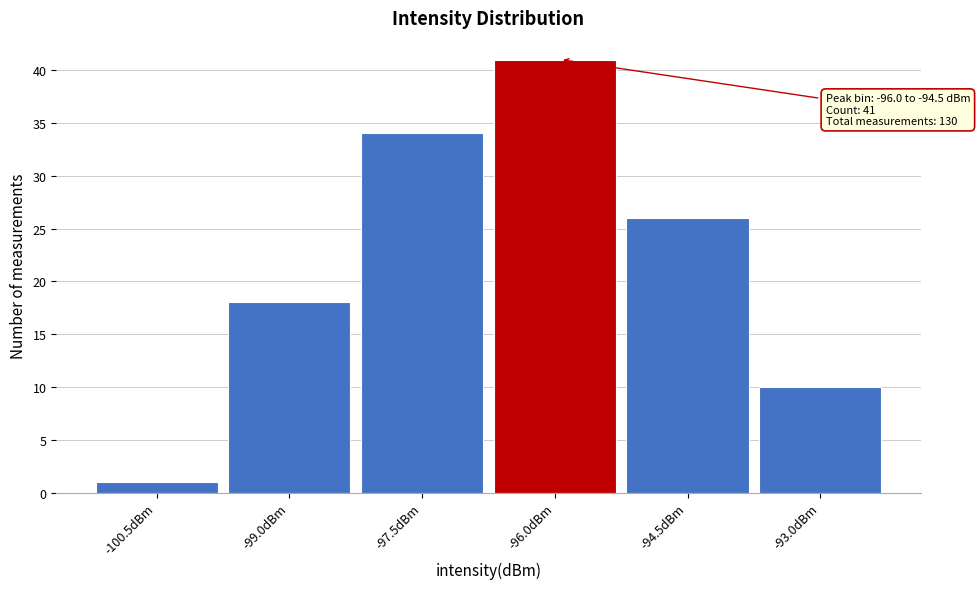

Reading left to right, extract all data points from this chart.

-100.5dBm=1	-99.0dBm=18	-97.5dBm=34	-96.0dBm=41	-94.5dBm=26	-93.0dBm=10